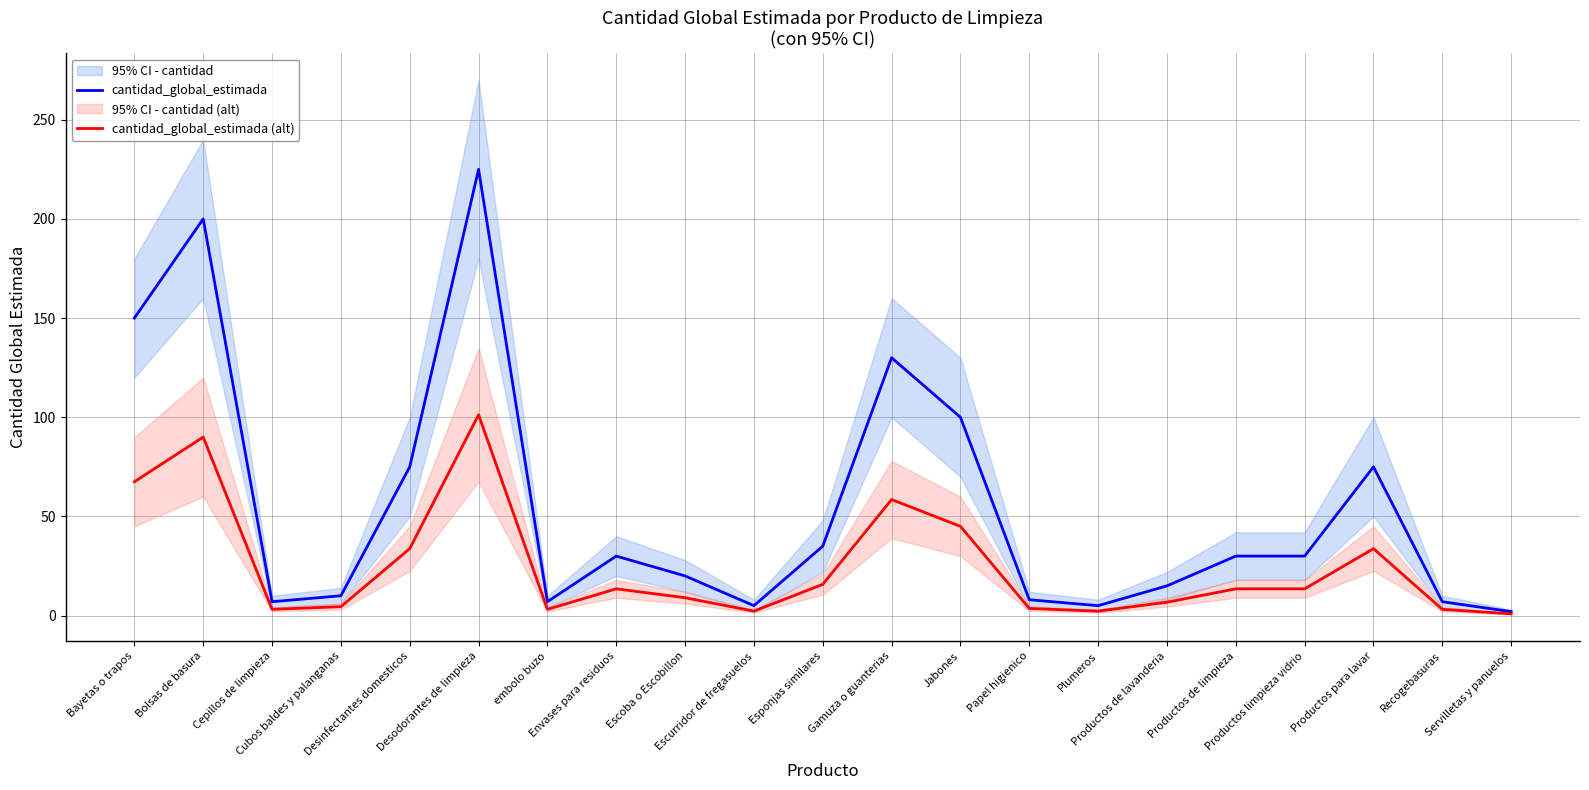

How many data points in cantidad_global_estimada (alt) are less than 13?

10